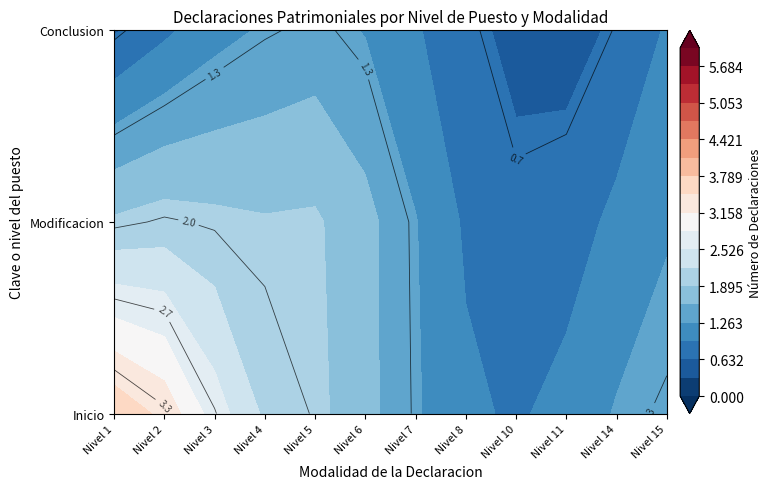

How many Inicio values are between 1 and 3?

10